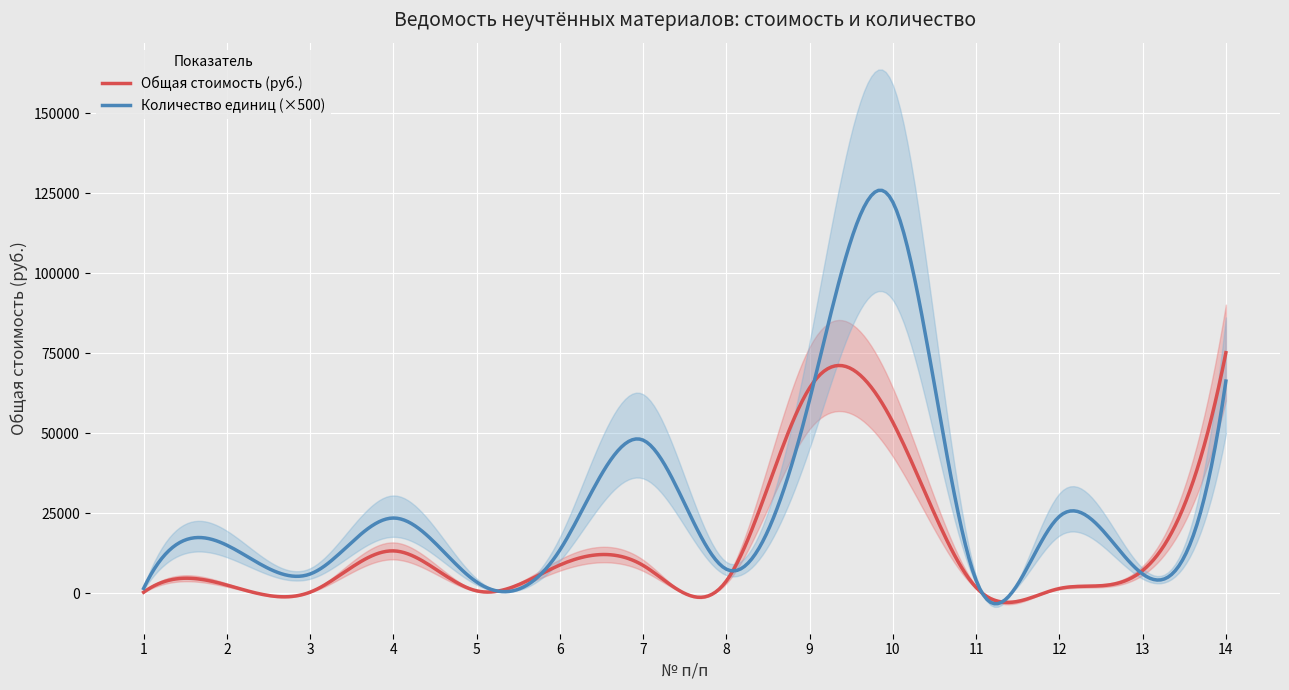

How many interior local valleys does the Общая стоимость (руб.) series have?

4